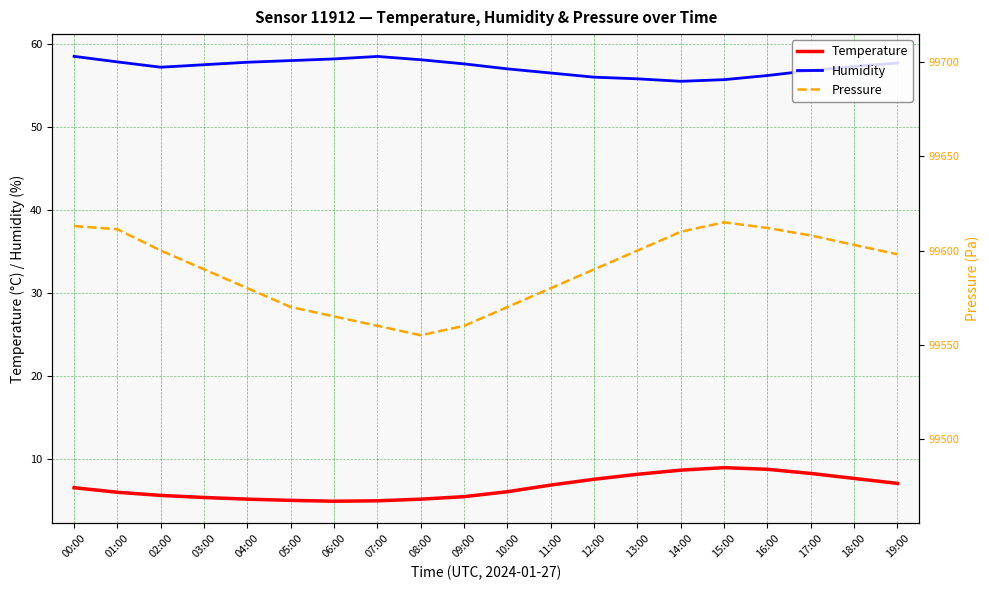

What is the spread (max minus min) of values at 02:00?

99594.4